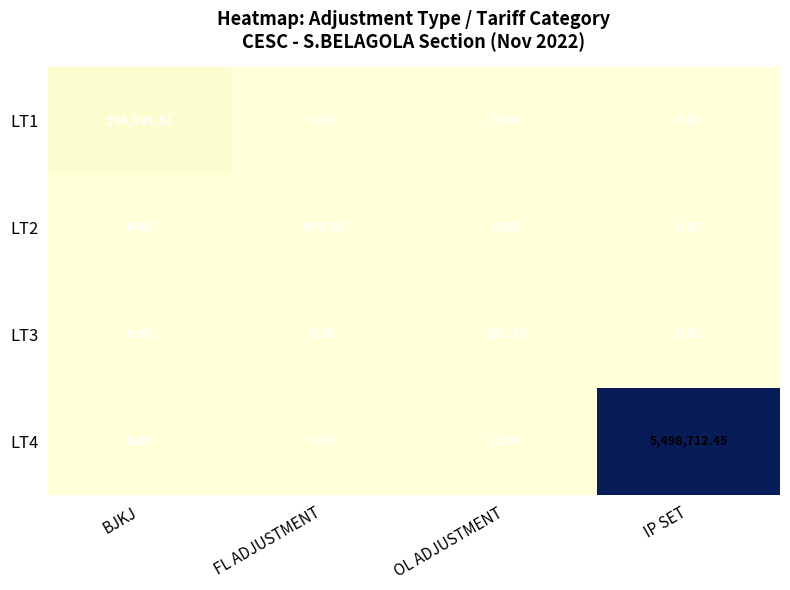

At how many categories does at least one series exceed 2512682?

1